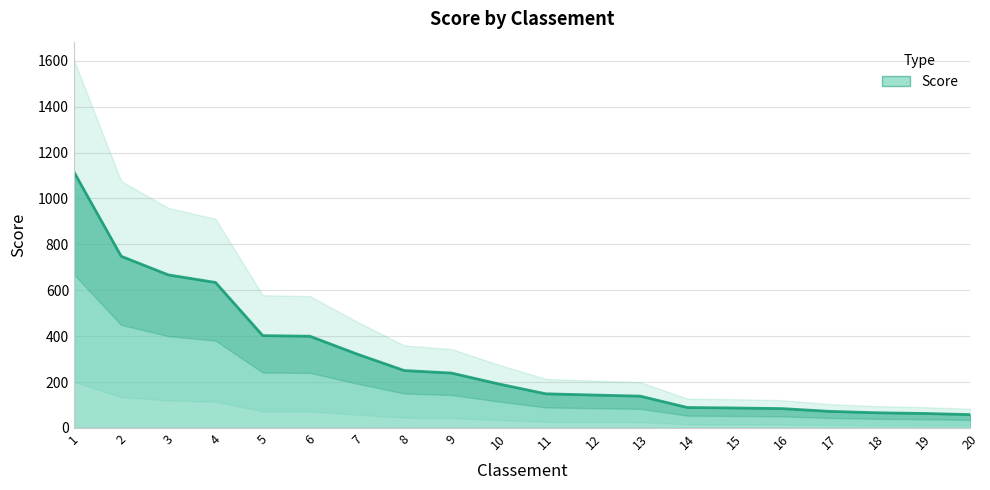

List the labels in order of value, smallest first.

20, 19, 18, 17, 16, 15, 14, 13, 12, 11, 10, 9, 8, 7, 6, 5, 4, 3, 2, 1